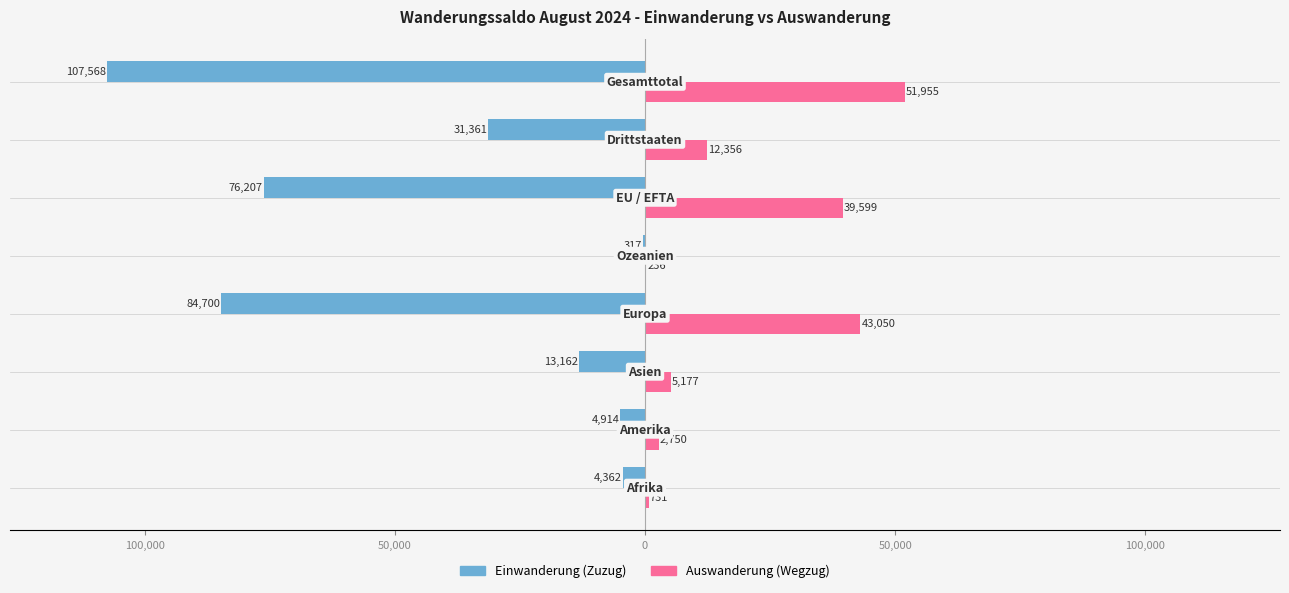

What are all the series names shown in the legend?

Einwanderung (Zuzug), Auswanderung (Wegzug)